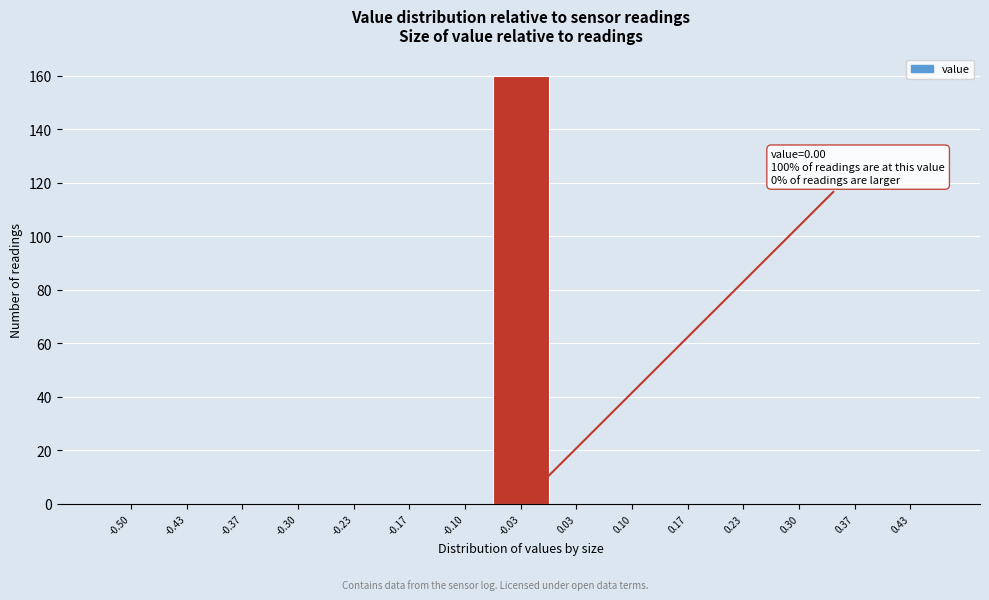

Reading left to right, extract all data points from this chart.

-0.50=0	-0.43=0	-0.37=0	-0.30=0	-0.23=0	-0.17=0	-0.10=0	-0.03=160	0.03=0	0.10=0	0.17=0	0.23=0	0.30=0	0.37=0	0.43=0